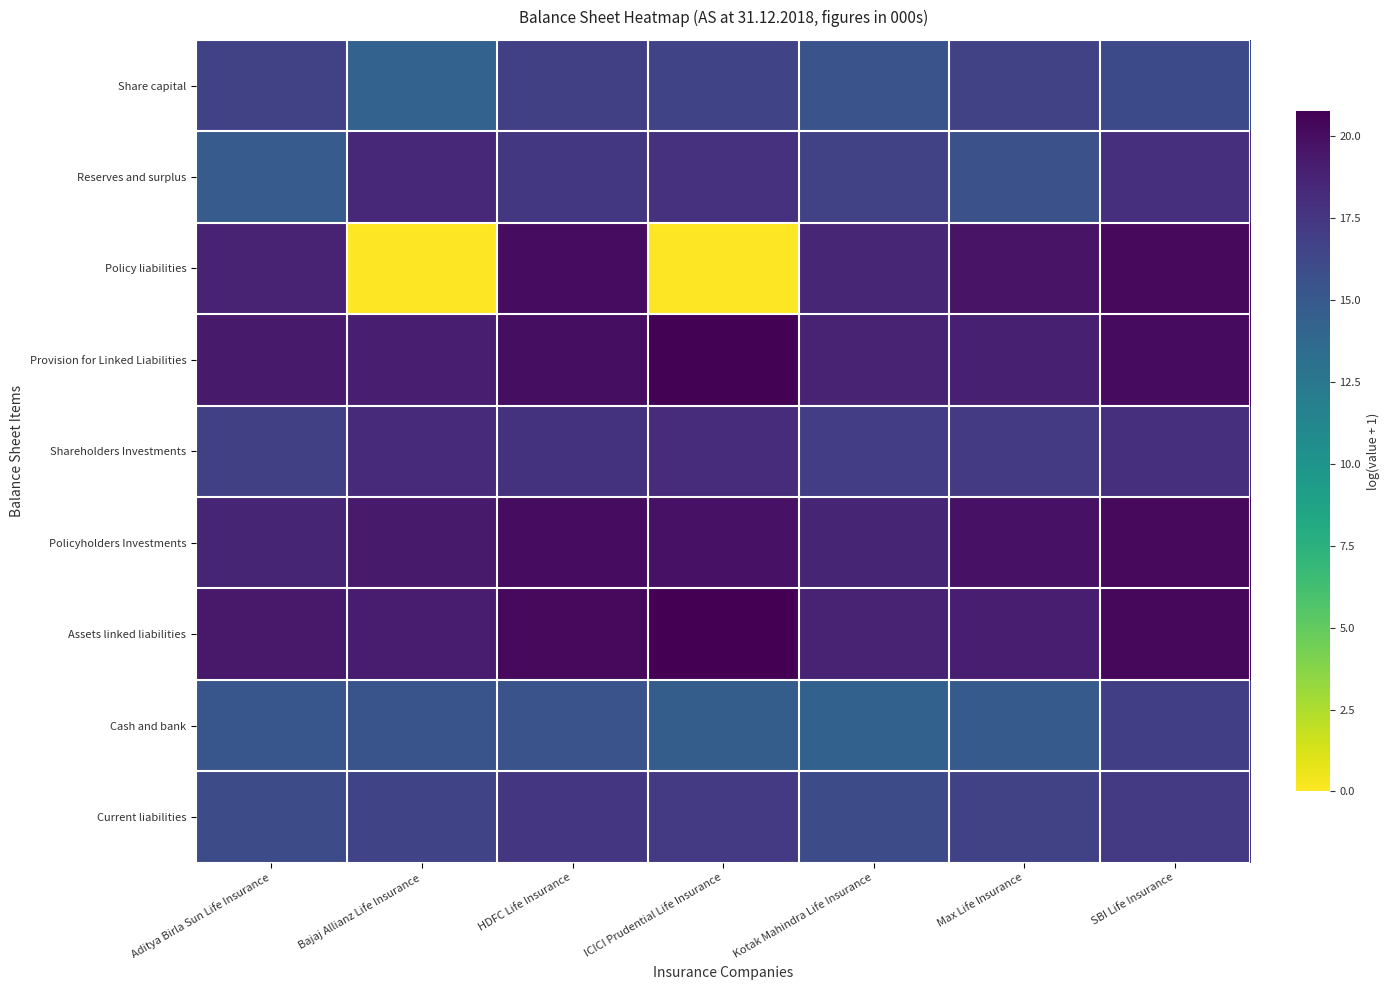

What is the spread (max minus min) of values at Max Life Insurance?

4.8